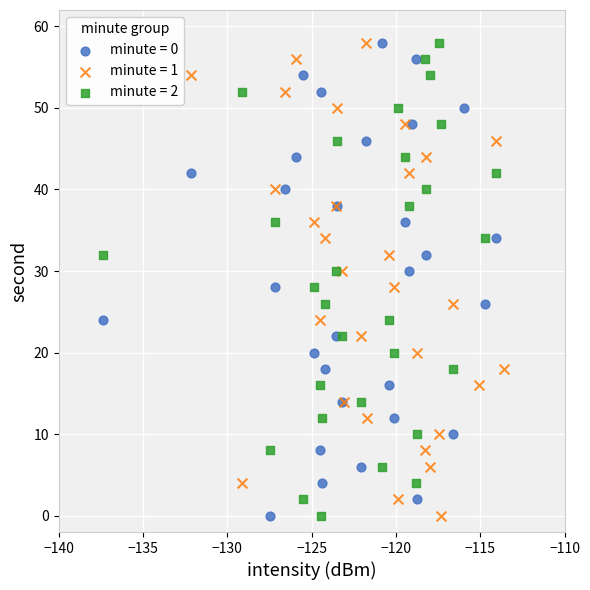

What are all the series names shown in the legend?

minute = 0, minute = 1, minute = 2